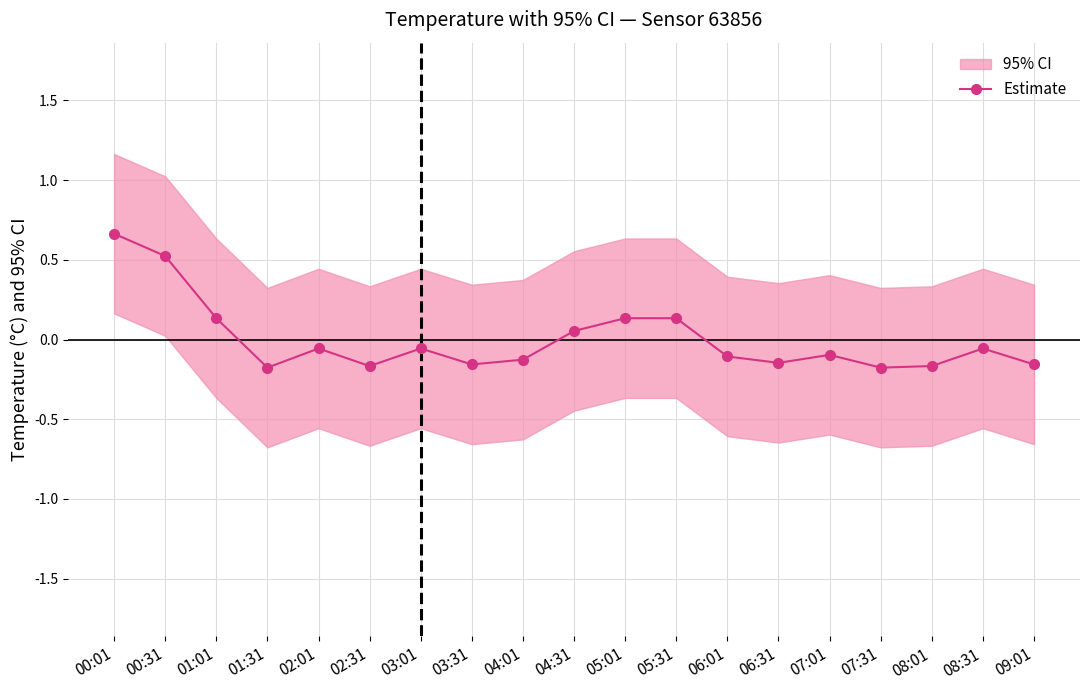

List the labels in order of value, smallest first.

01:31, 07:31, 02:31, 08:01, 03:31, 09:01, 06:31, 04:01, 06:01, 07:01, 02:01, 03:01, 08:31, 04:31, 01:01, 05:01, 05:31, 00:31, 00:01